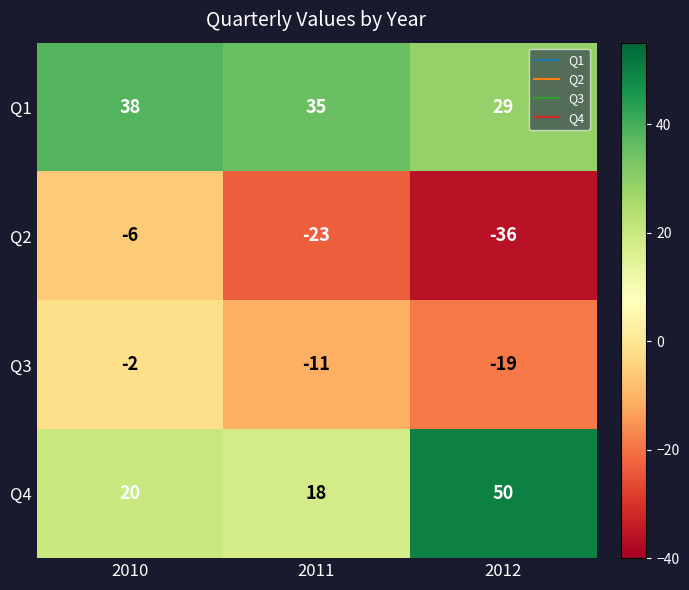

What is the total value across all series at 2010?

50